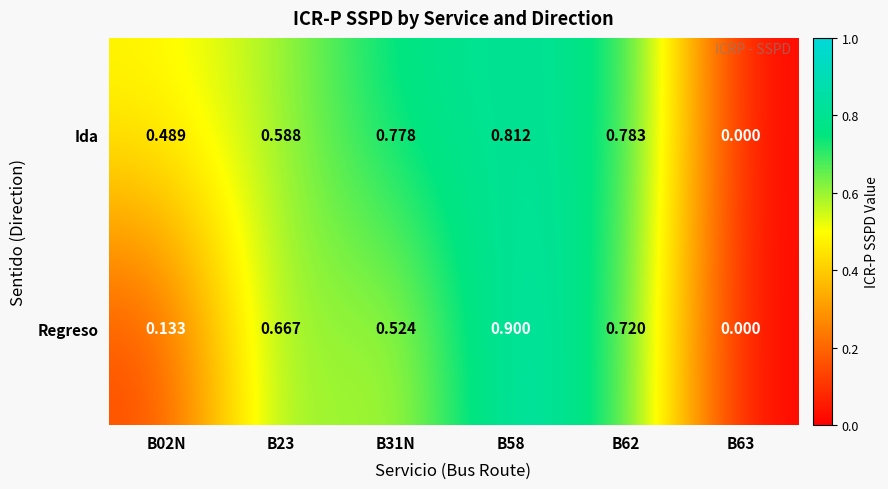

Is the value of Regreso at B31N greater than the value of Ida at B31N?

No